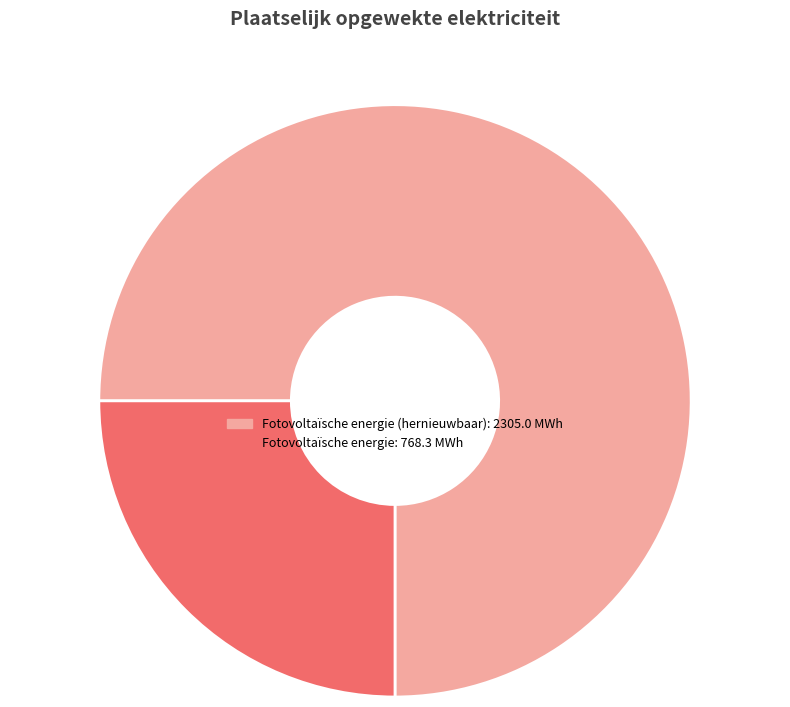

Is there any slice that represents more than half of the pie?

Yes